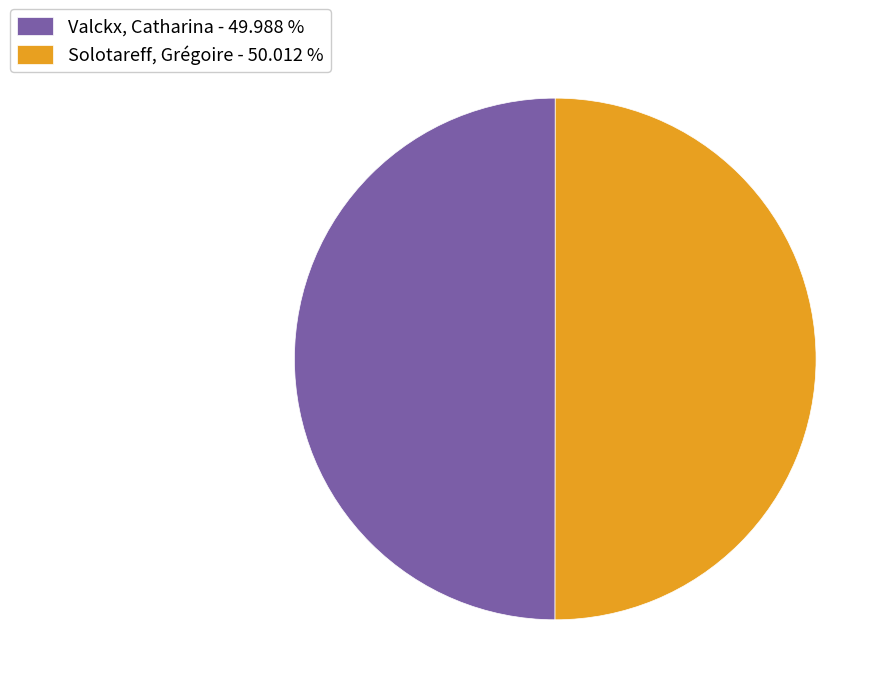

Count the number of slices in the pie.

2